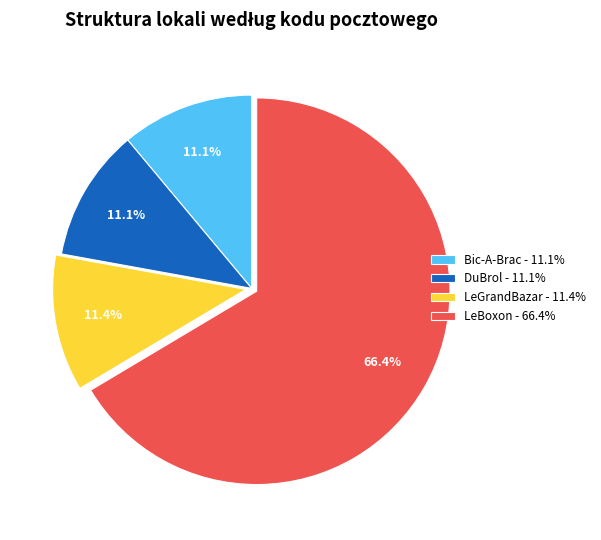

Count the number of slices in the pie.

4